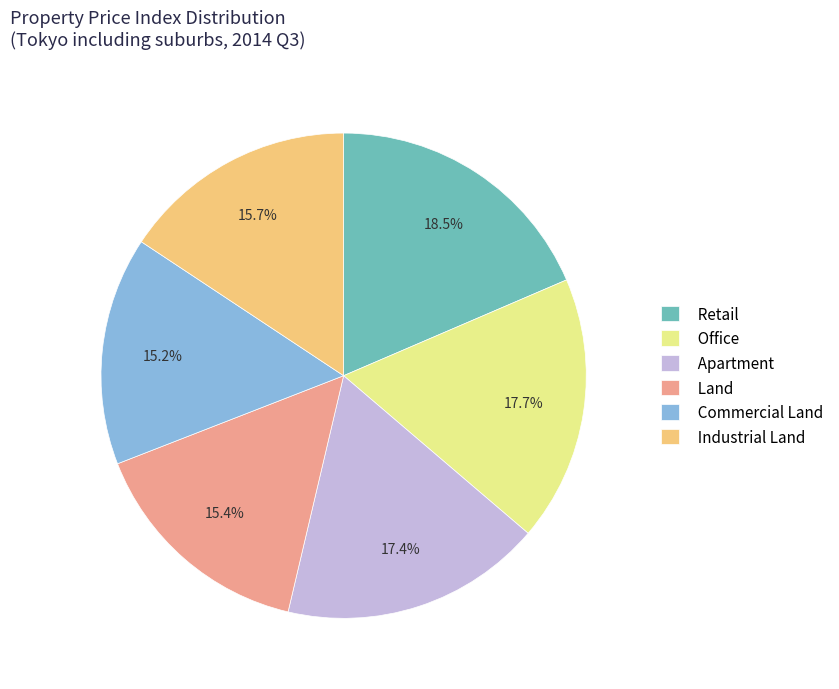

Which category has the biggest portion of the pie?

Retail